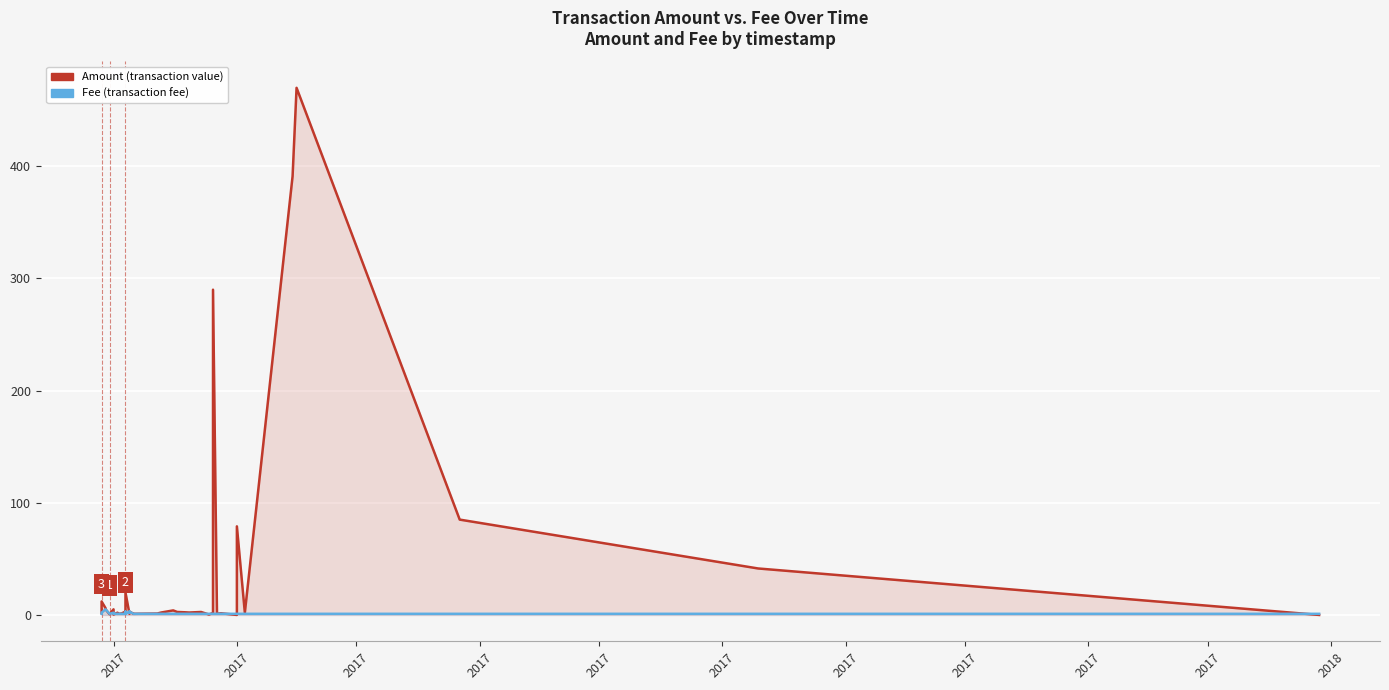

The value of Amount at 35 is 697.8. True or false?

False